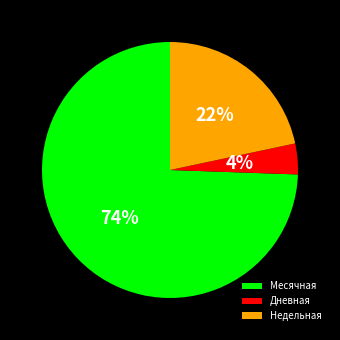

The Дневная slice represents 4% of the pie. True or false?

True